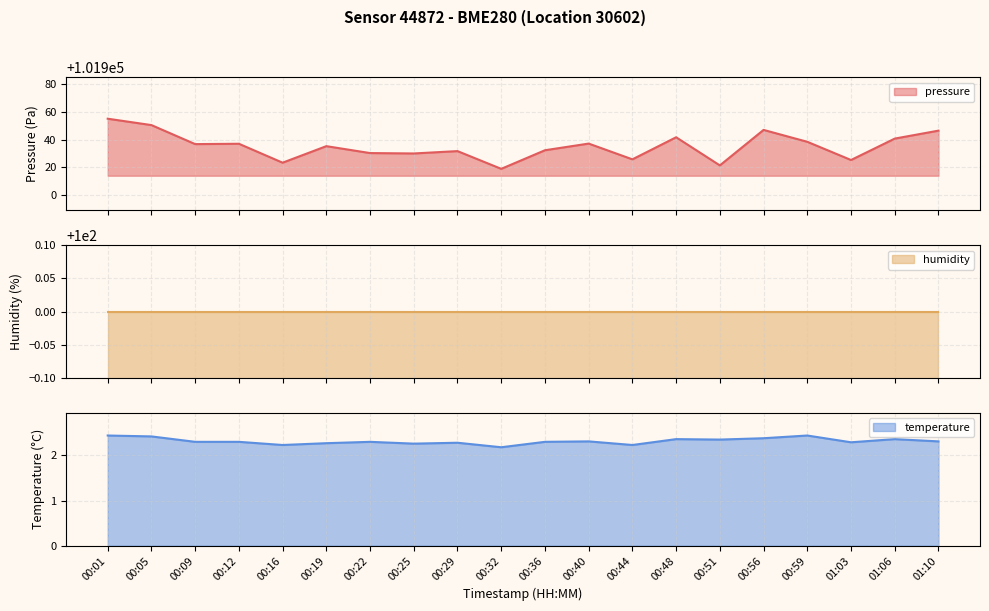

What is the average value of the temperature series?

2.3